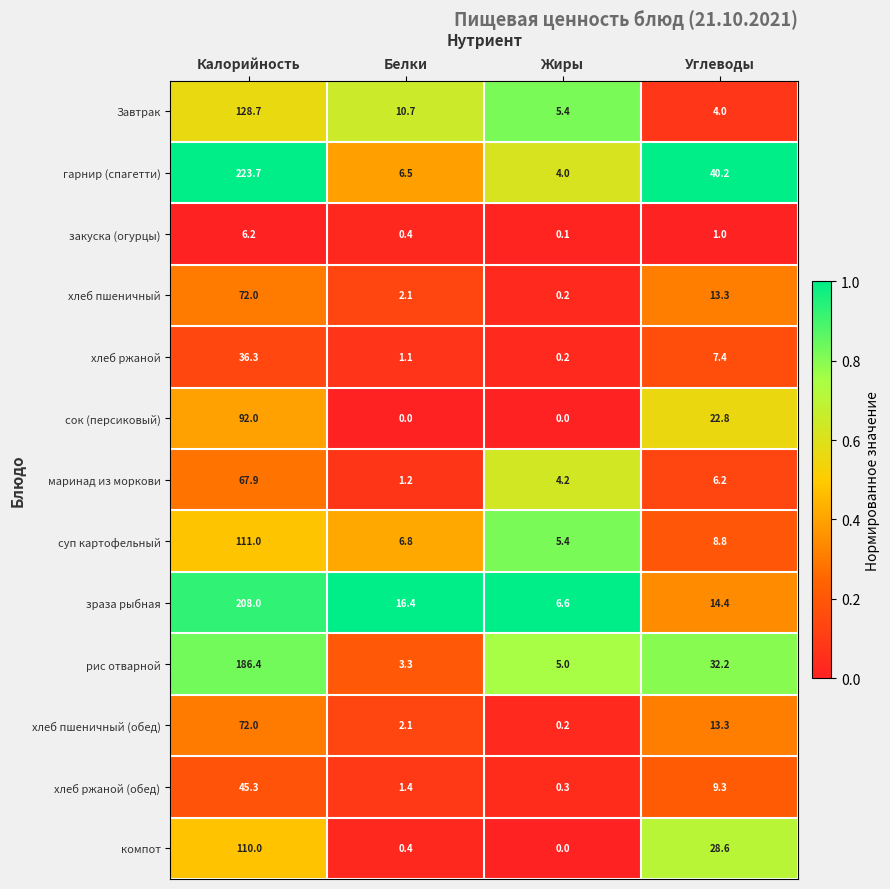

The value of хлеб пшеничный at Белки is 0.9. True or false?

False